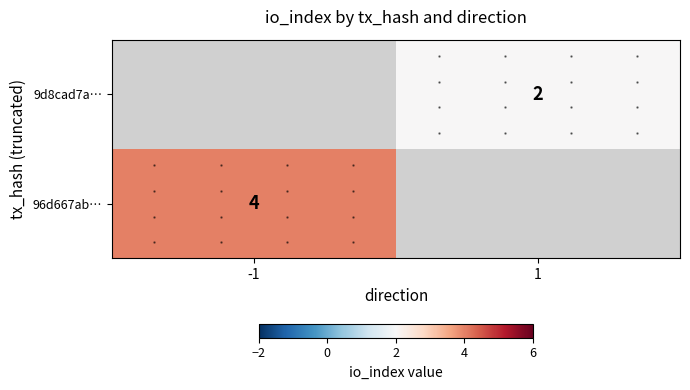

The 9d8cad7a… series shows 1 at 1. True or false?

False